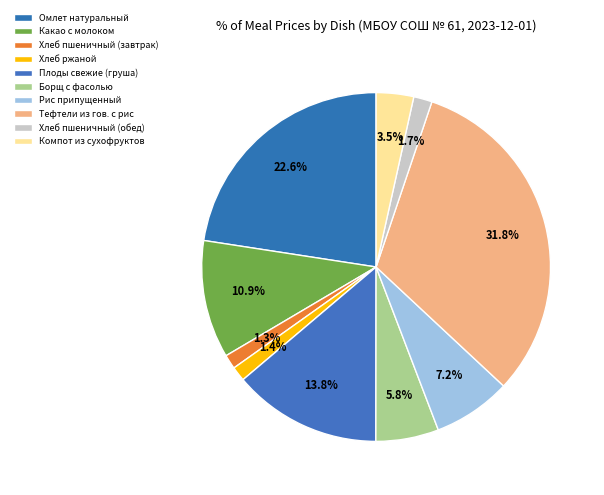

Is Какао с молоком the majority of the pie?

No